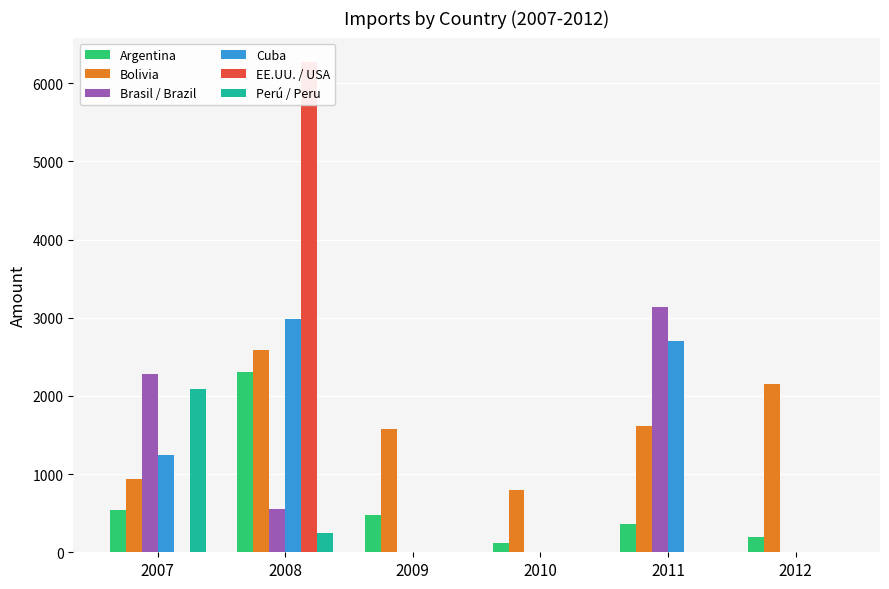

The value of Perú / Peru at 2012 is 684.8. True or false?

False